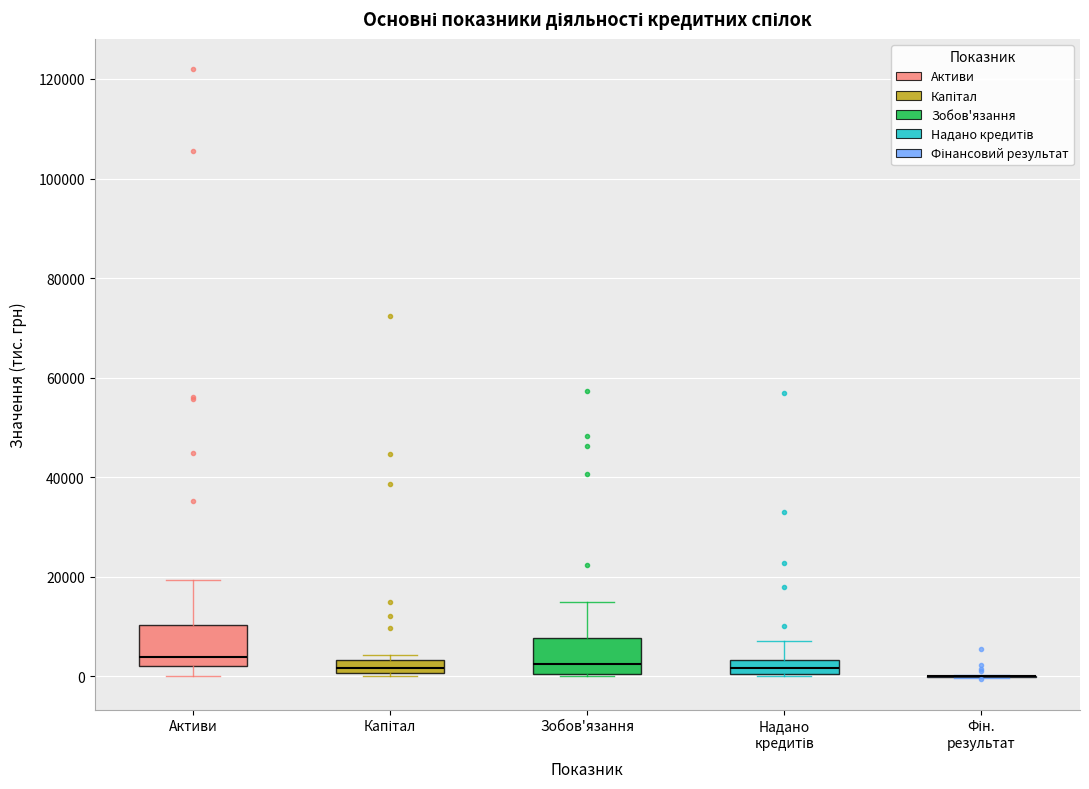

Where does the upper whisker of the box for Активи end on the y-axis? The values are not printed on the chart, so give them approximately, as read against the axis.

20000